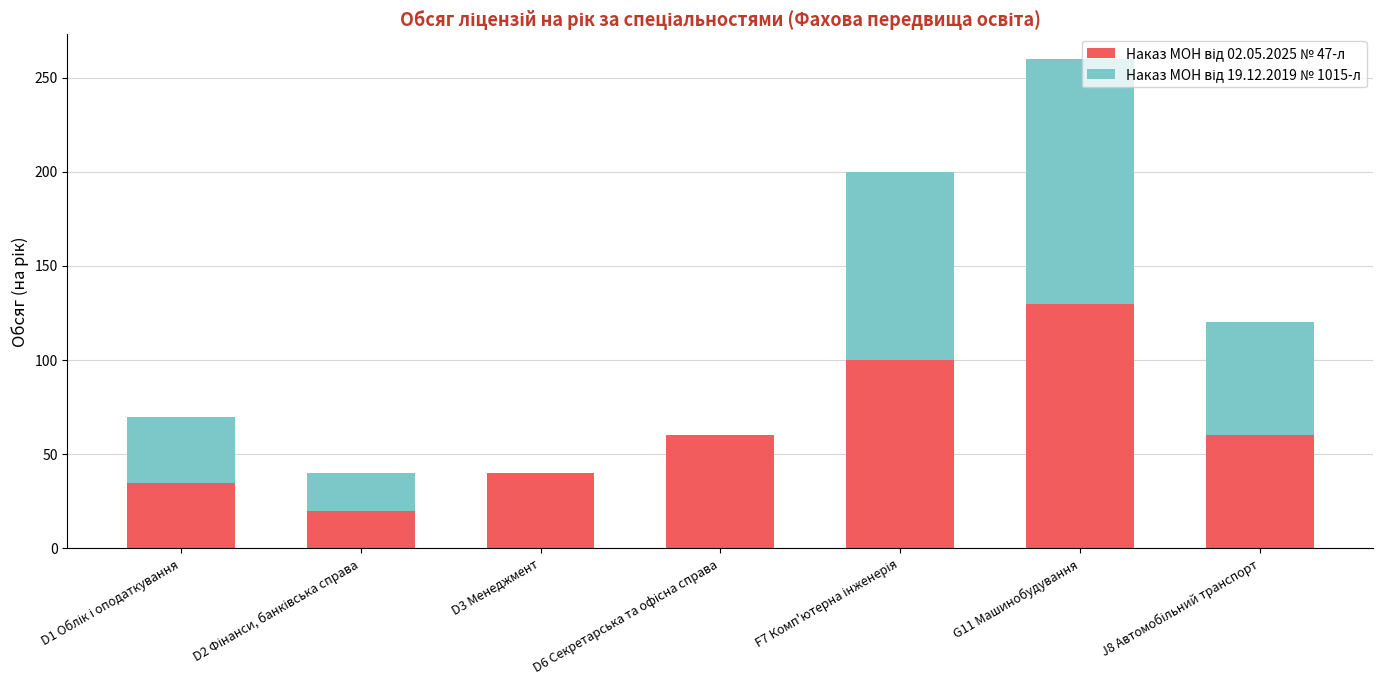

At which category is the sum across all series the highest?

G11 Машинобудування